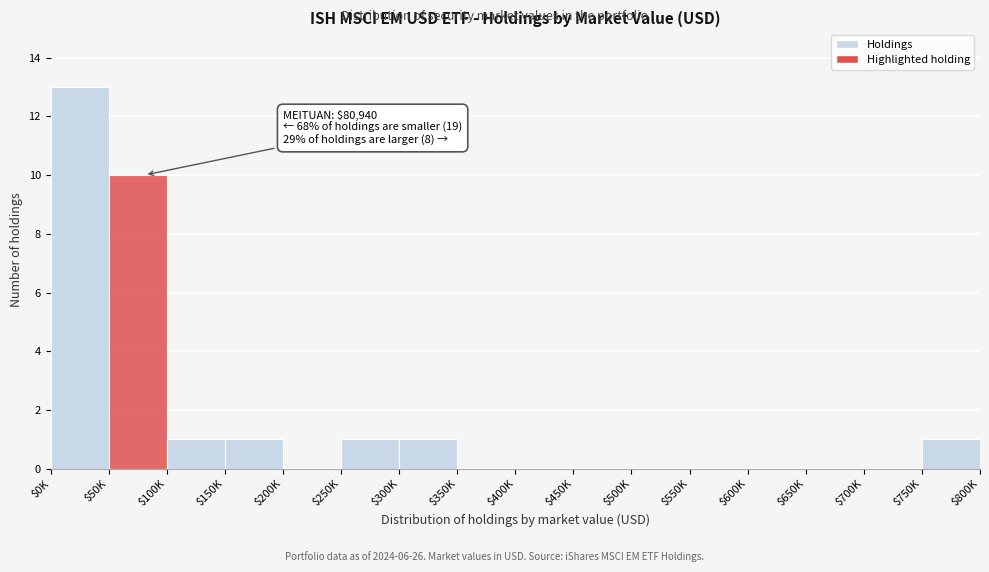

What is the sum of all values?

28